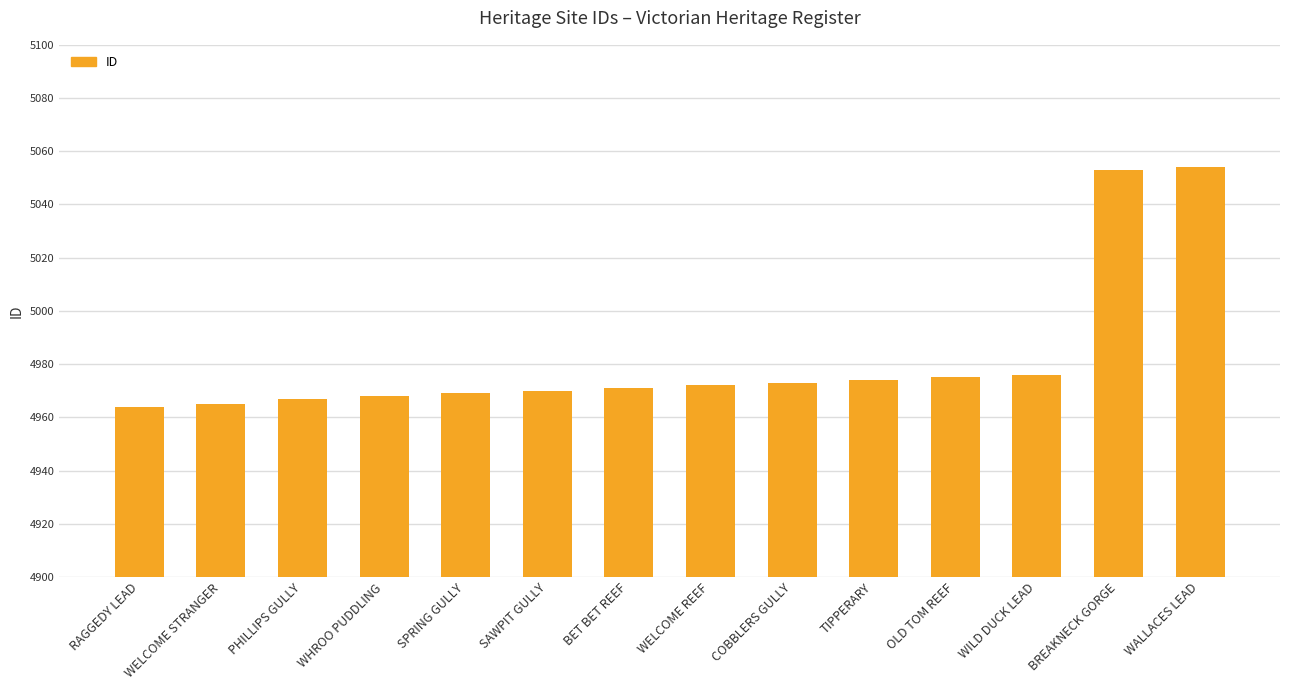

Reading left to right, extract all data points from this chart.

4964	4965	4967	4968	4969	4970	4971	4972	4973	4974	4975	4976	5053	5054